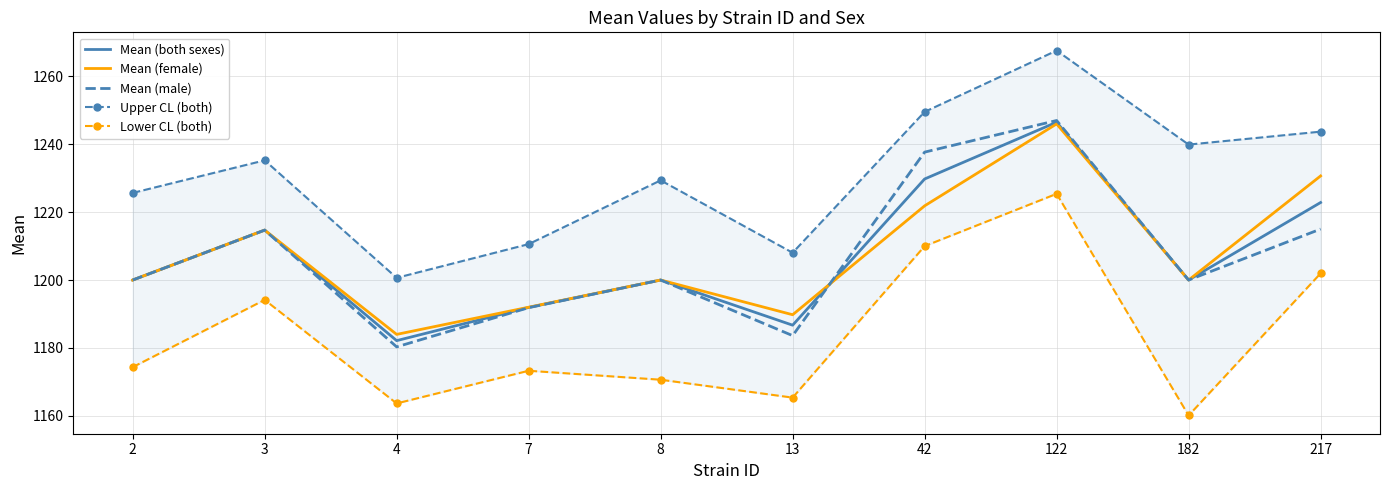

Is the value of Mean (female) at 182 greater than the value of Upper CL (both) at 182?

No